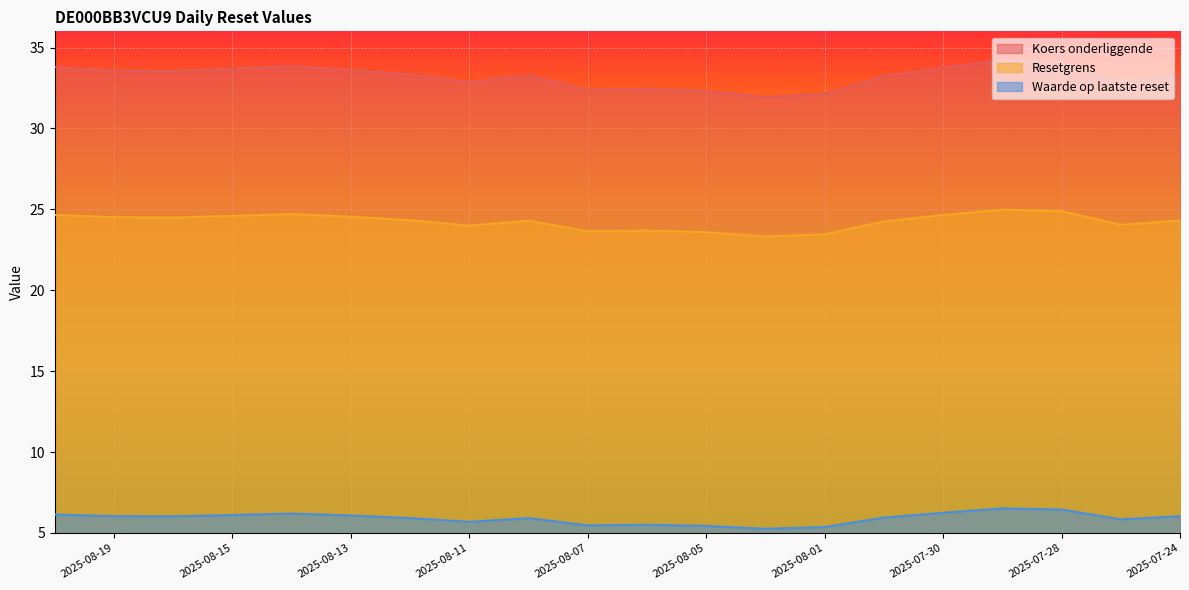

At which label does Waarde op laatste reset first exceed 6?

2025-08-20